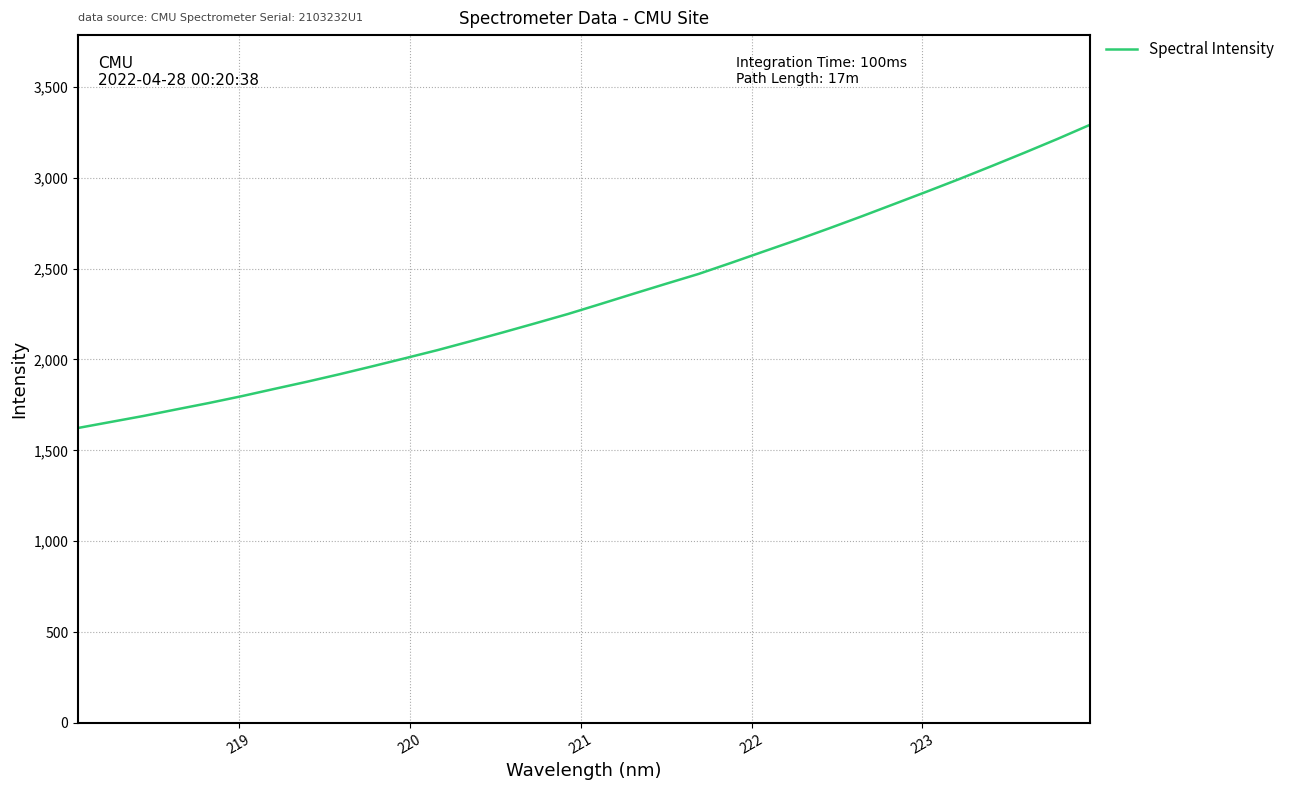

Is this an area chart (filled region under the line)?

No